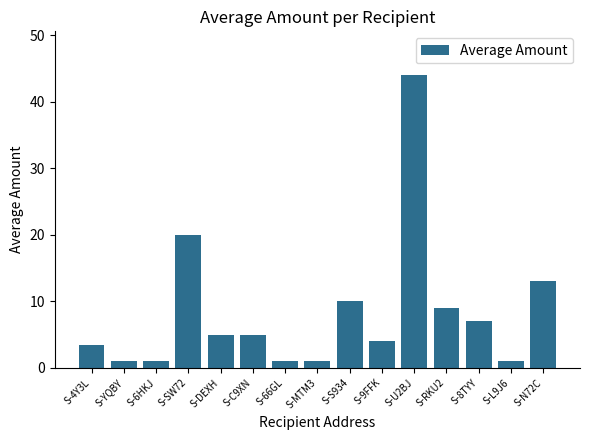

What is the label of the 4th bar from the right?

S-RKU2